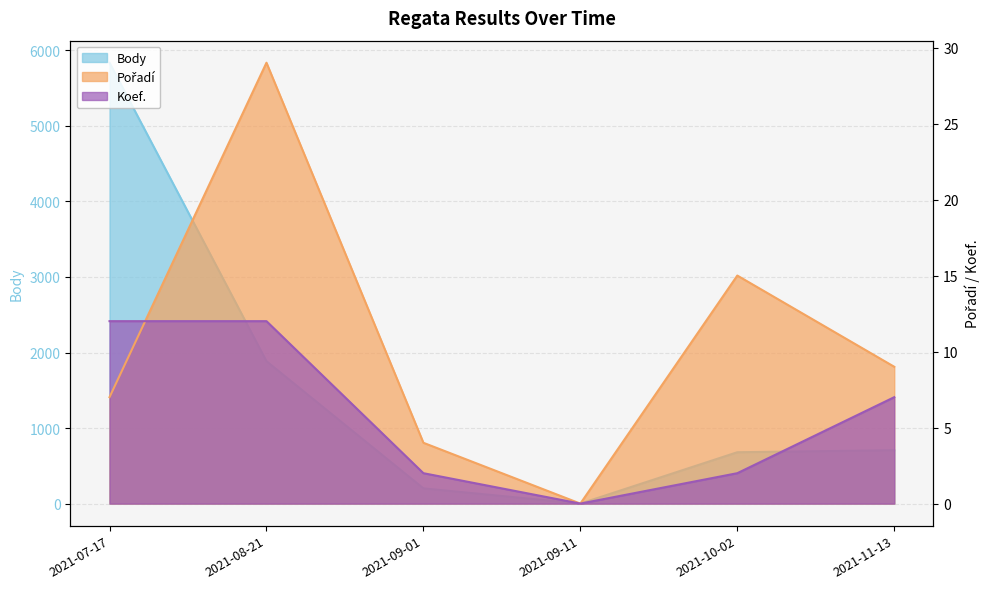

What is the average value of the Body series?

1552